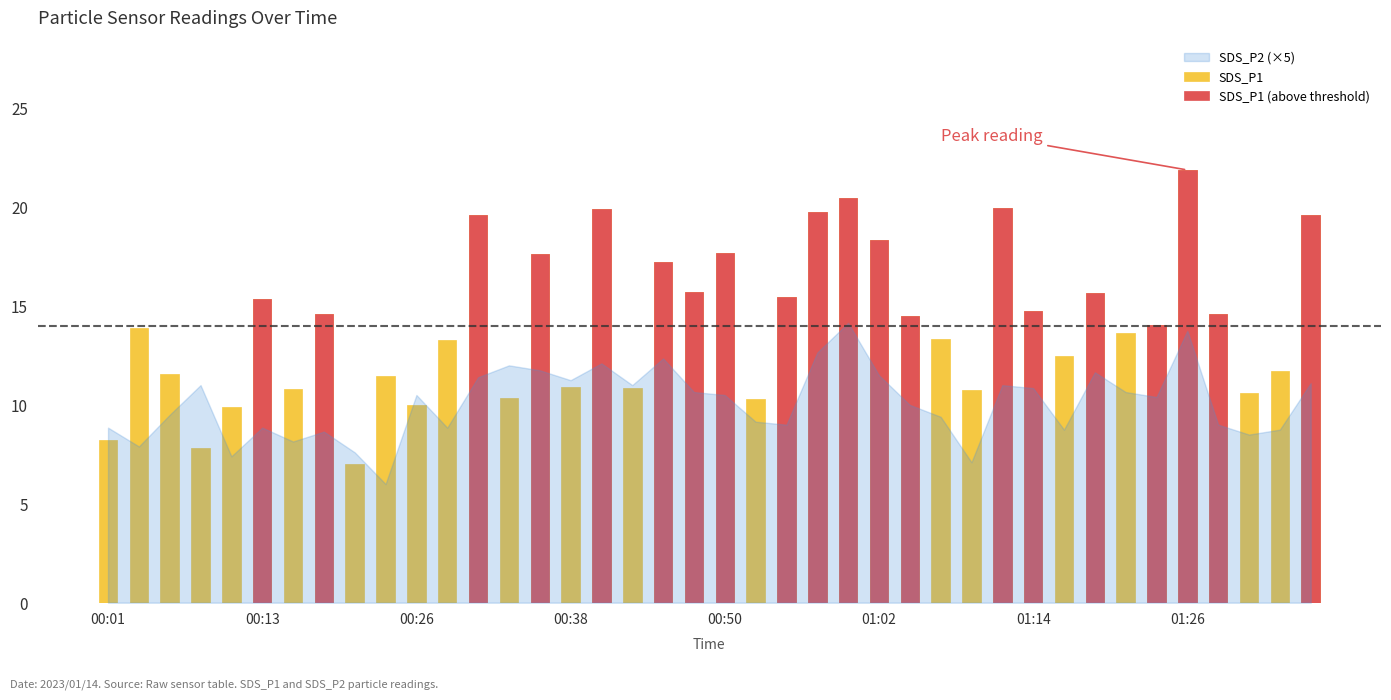

What position from the left is 37?

38